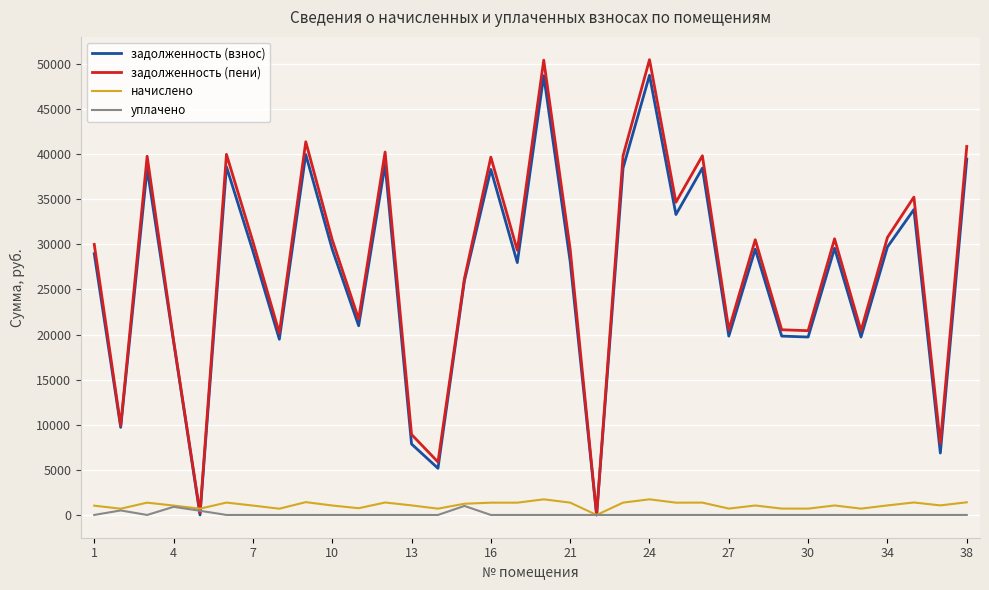

Which series has the largest range (max minus min)?

задолженность (пени)